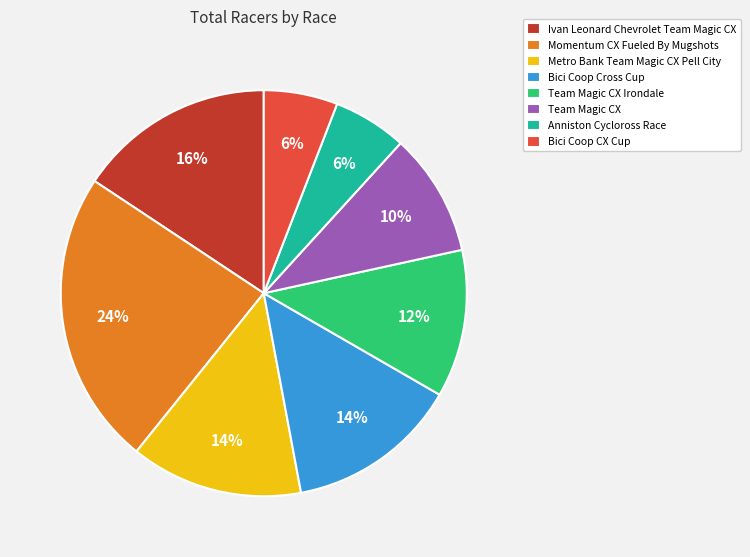

Does Momentum CX Fueled By Mugshots account for over 50% of the chart?

No